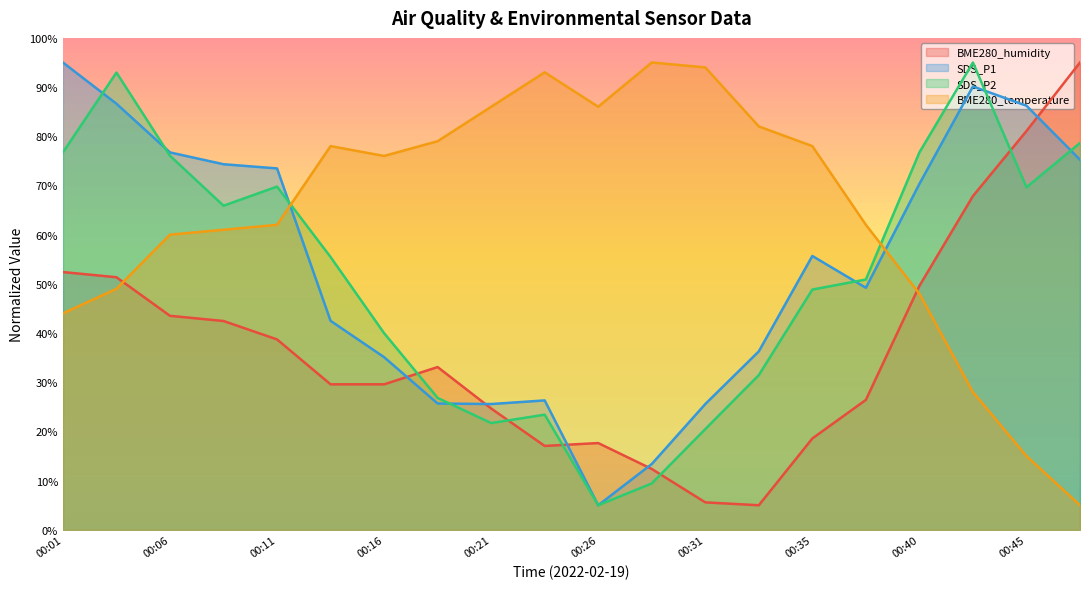

Which series has the largest total across all categories?

BME280_temperature